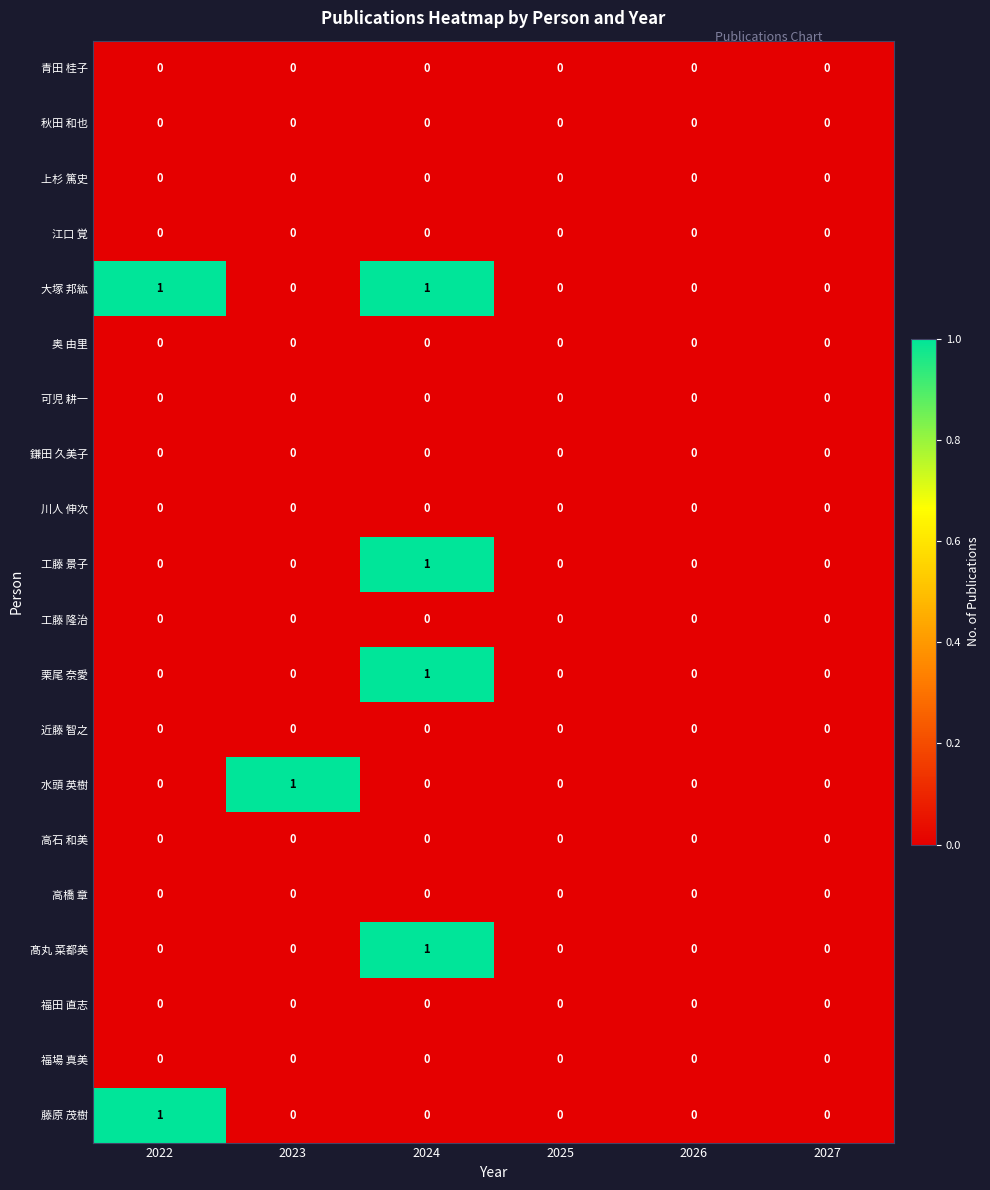

The 大塚 邦紘 series shows 0 at 2025. True or false?

True